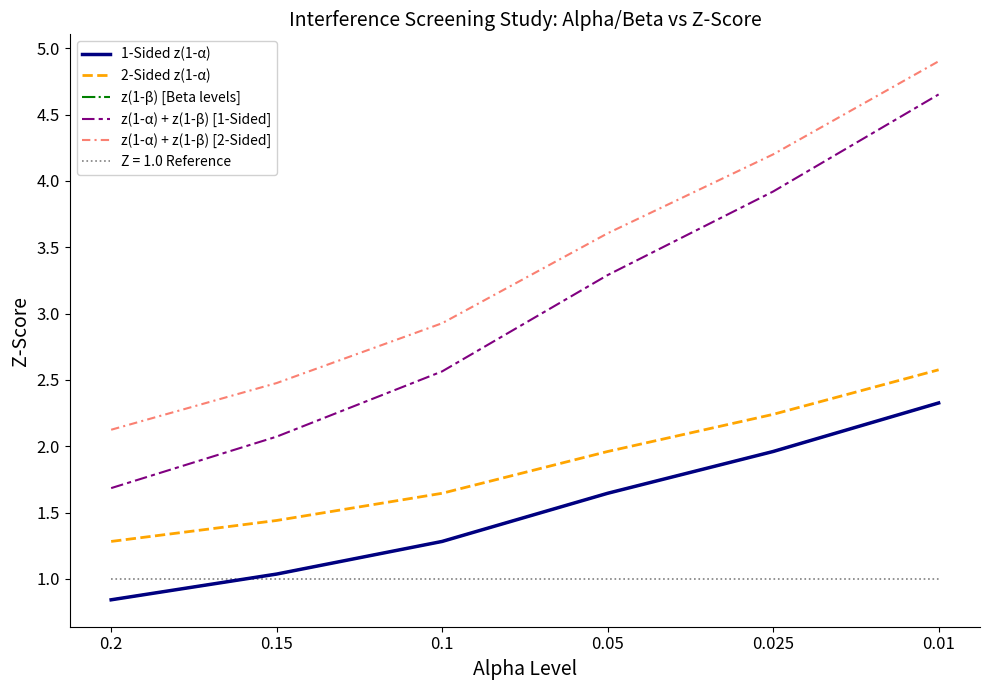

Does the chart have visible grid lines?

No